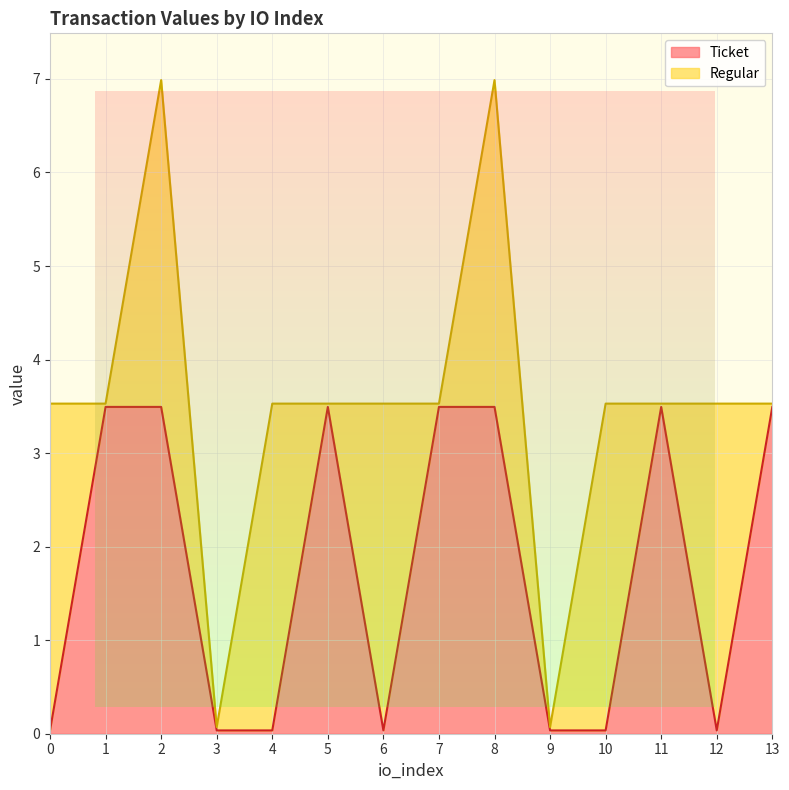

Does the chart display data point markers on the line(s)?

No